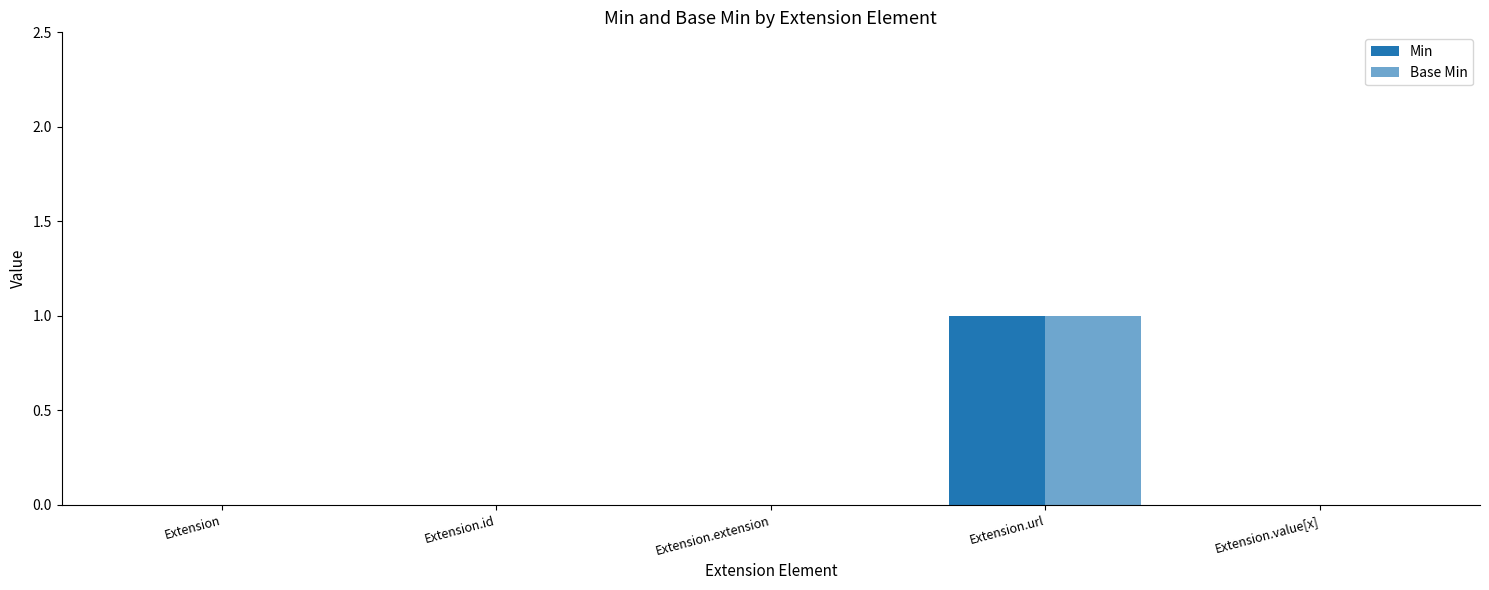

Is the value of Min at Extension.extension greater than the value of Base Min at Extension.value[x]?

No